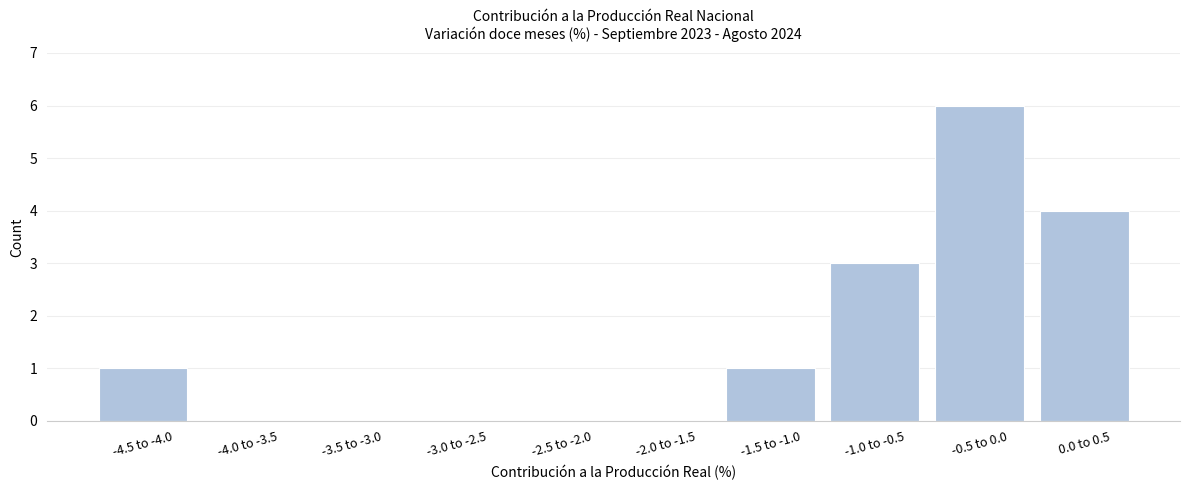

Reading right to left, extract all data points from this chart.

0.0 to 0.5=4	-0.5 to 0.0=6	-1.0 to -0.5=3	-1.5 to -1.0=1	-2.0 to -1.5=0	-2.5 to -2.0=0	-3.0 to -2.5=0	-3.5 to -3.0=0	-4.0 to -3.5=0	-4.5 to -4.0=1